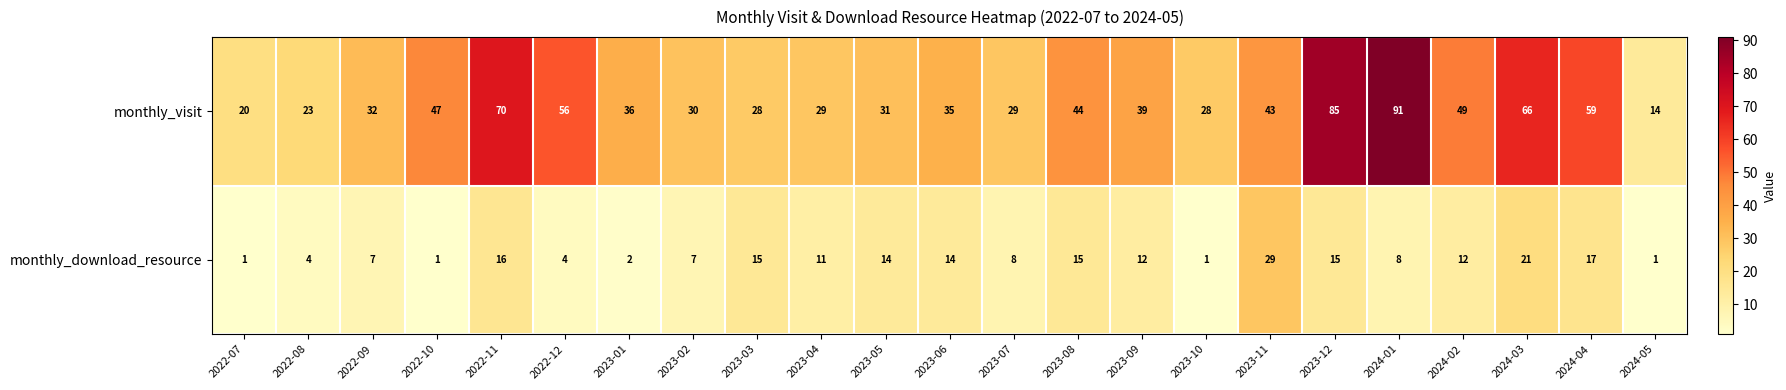

What is the difference between the highest and lowest values at 2022-10?

46